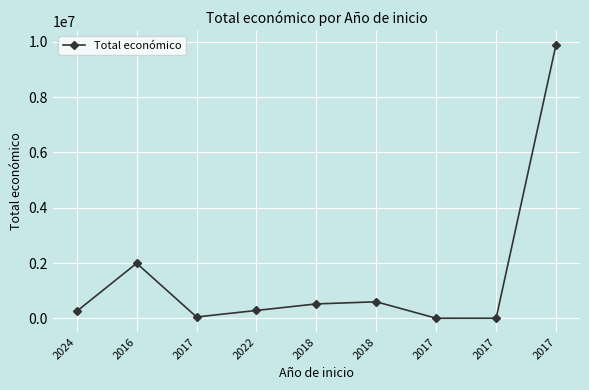

List the labels in order of value, smallest first.

2017, 2017, 2017, 2024, 2022, 2018, 2018, 2016, 2017